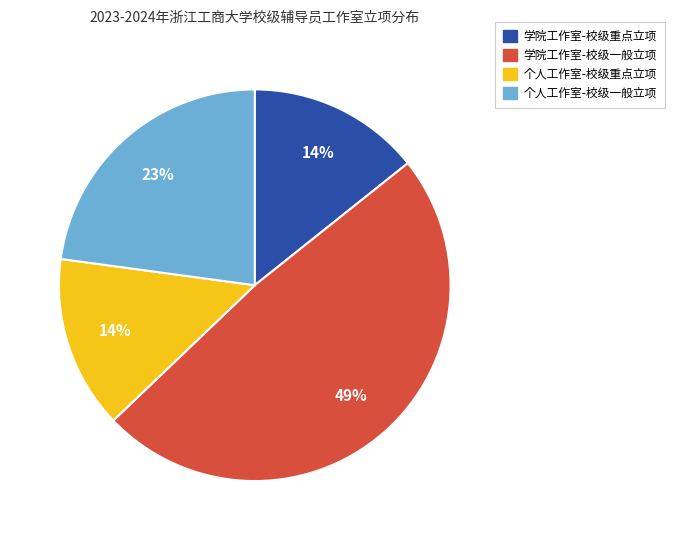

Count the number of slices in the pie.

4